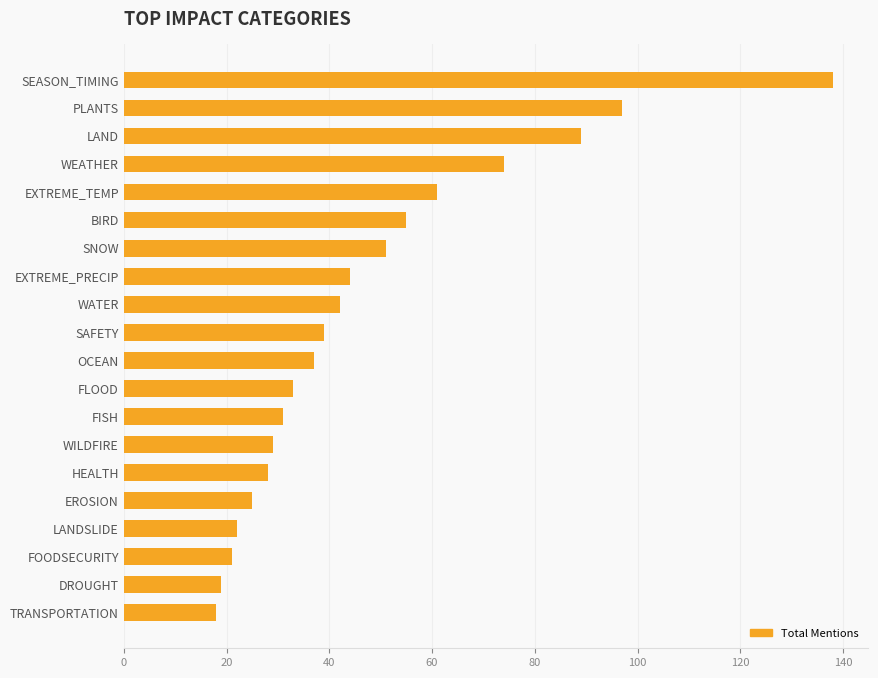

What is the difference between the maximum and minimum values?

120